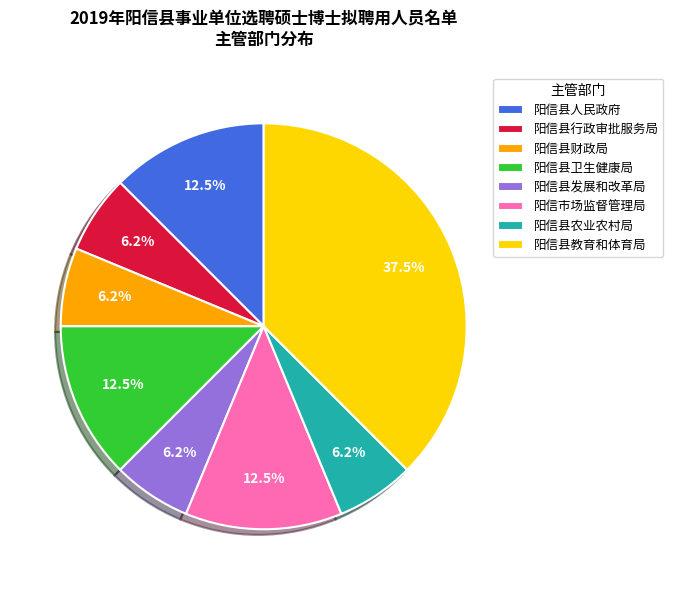

Which slice is the largest?

阳信县教育和体育局